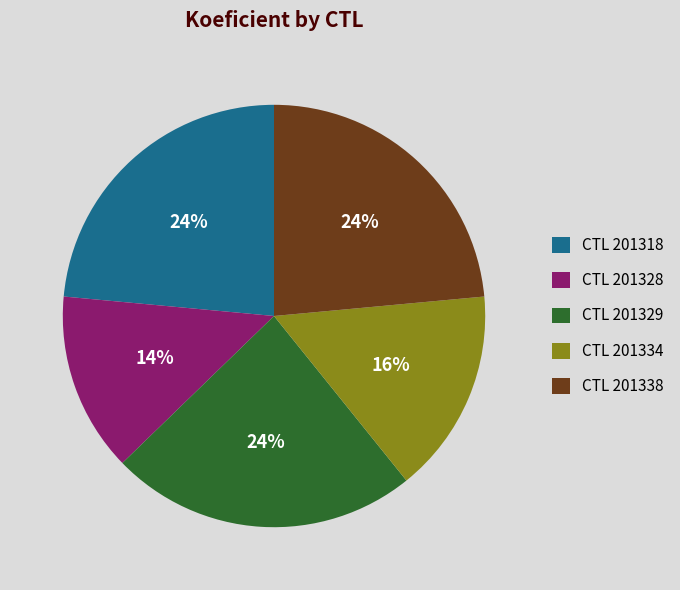

Which has a higher value, CTL 201328 or CTL 201329?

CTL 201329